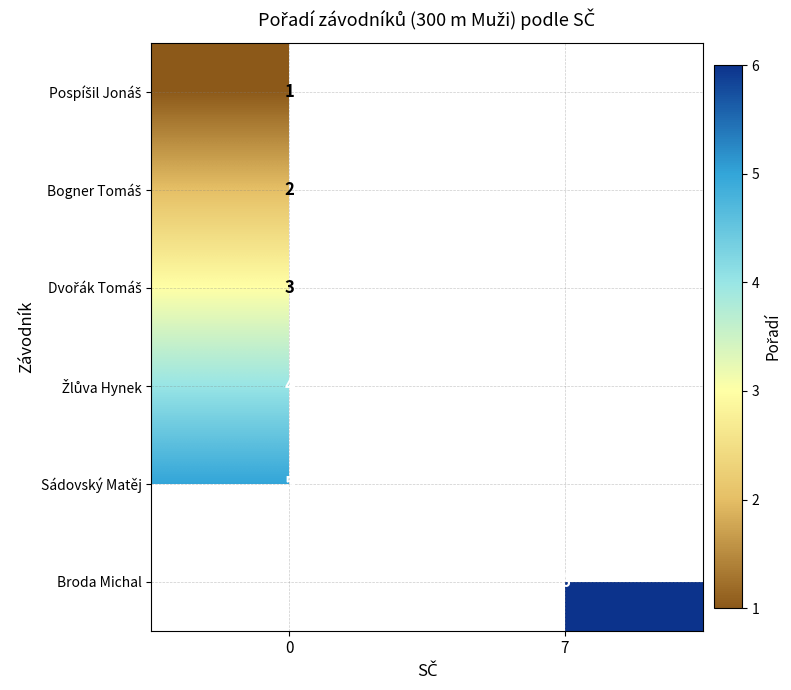

Between 0 and 7, which is larger?

7